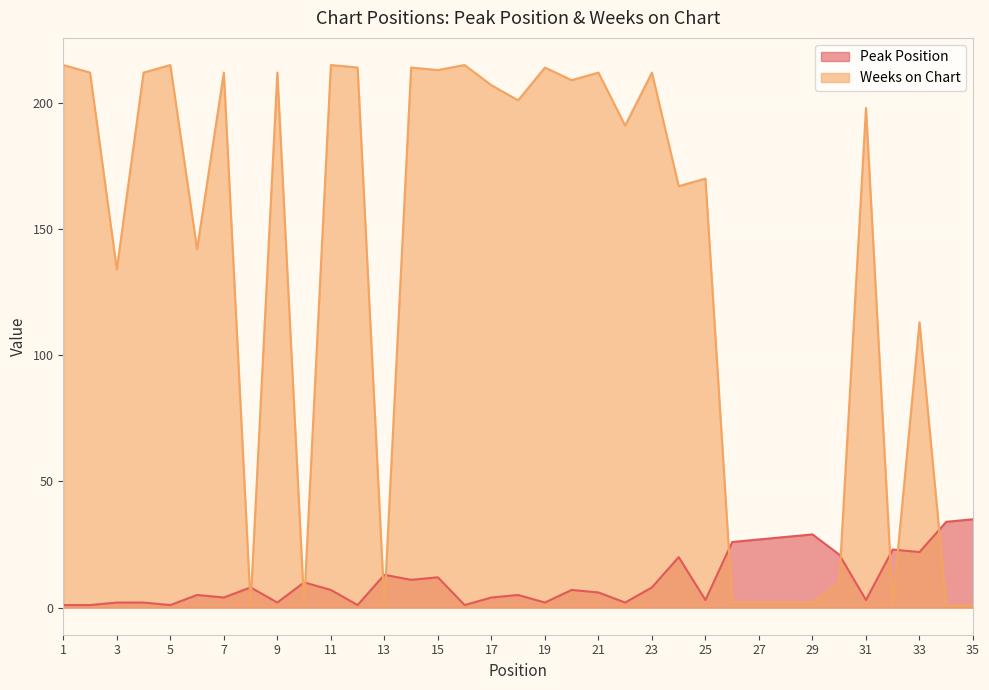

Which category has the lowest value in the Peak Position series?

1